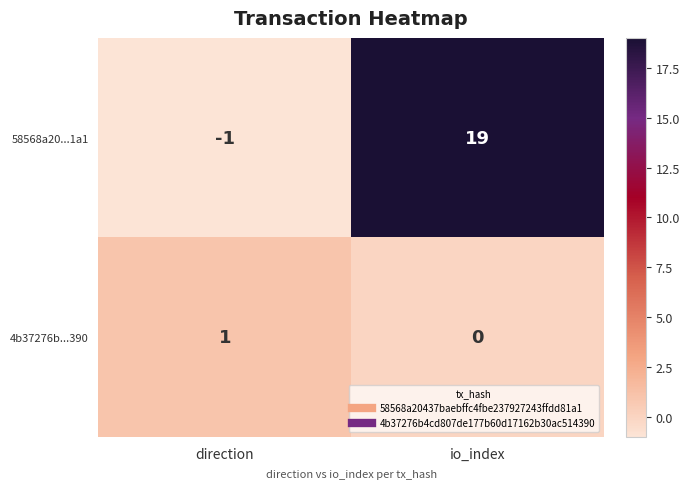

At how many categories does at least one series exceed 17?

1